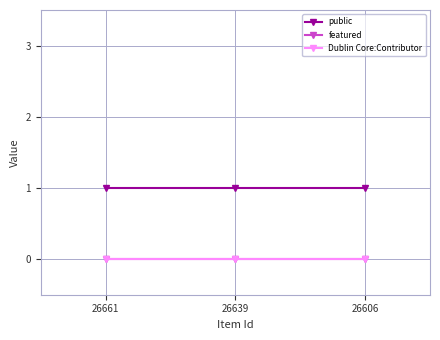

Reading left to right, extract all data points from this chart.

public: 26661=1	26639=1	26606=1
featured: 26661=0	26639=0	26606=0
Dublin Core:Contributor: 26661=0	26639=0	26606=0